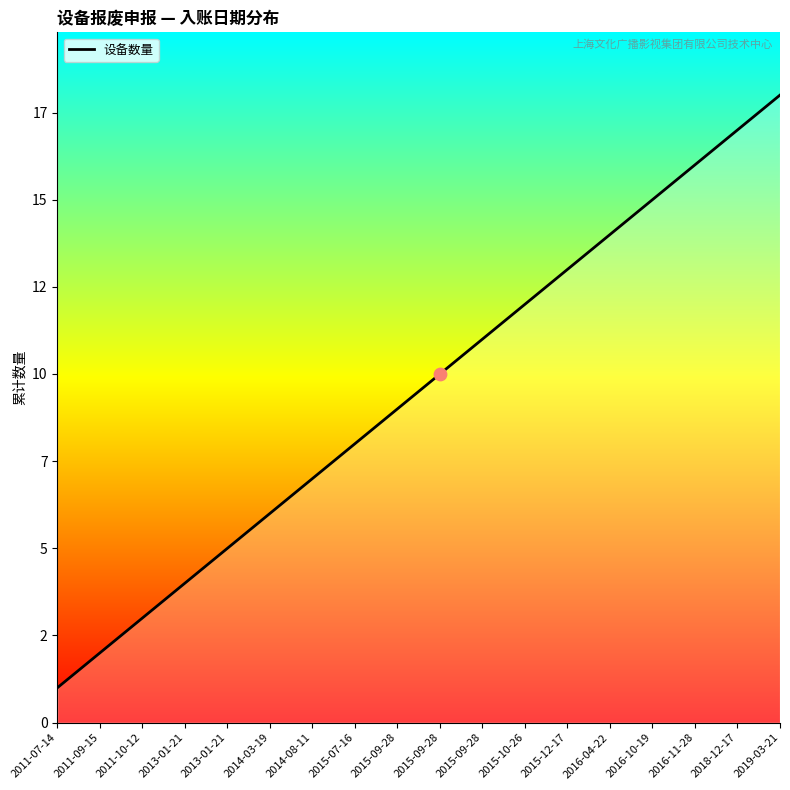

Which has a higher value, 2018-12-17 or 2013-01-21?

2018-12-17